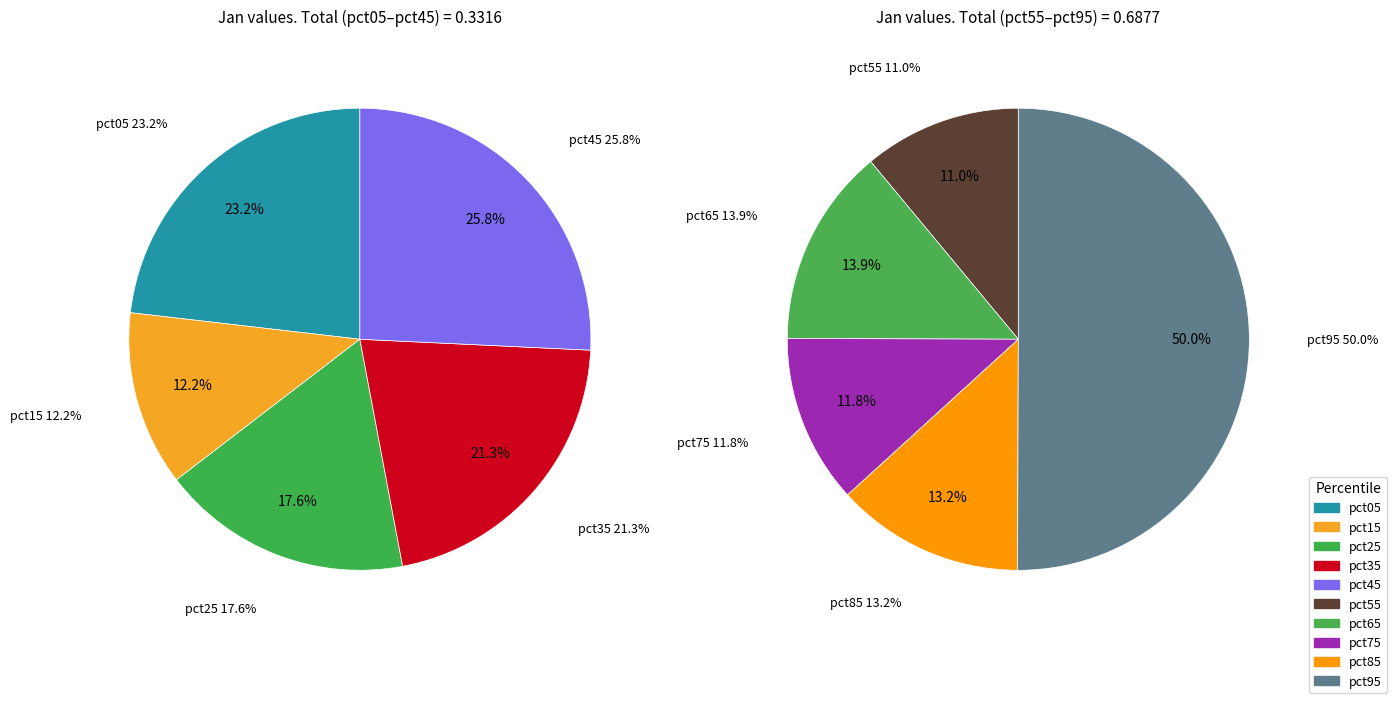

Which slice is the largest?

pct95